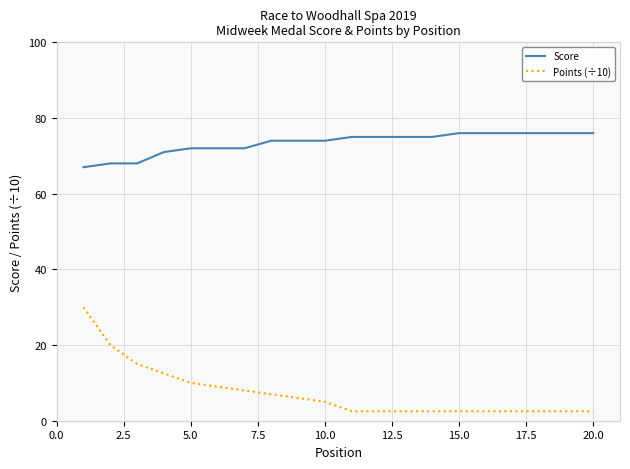

Which series has the largest range (max minus min)?

Points (÷10)